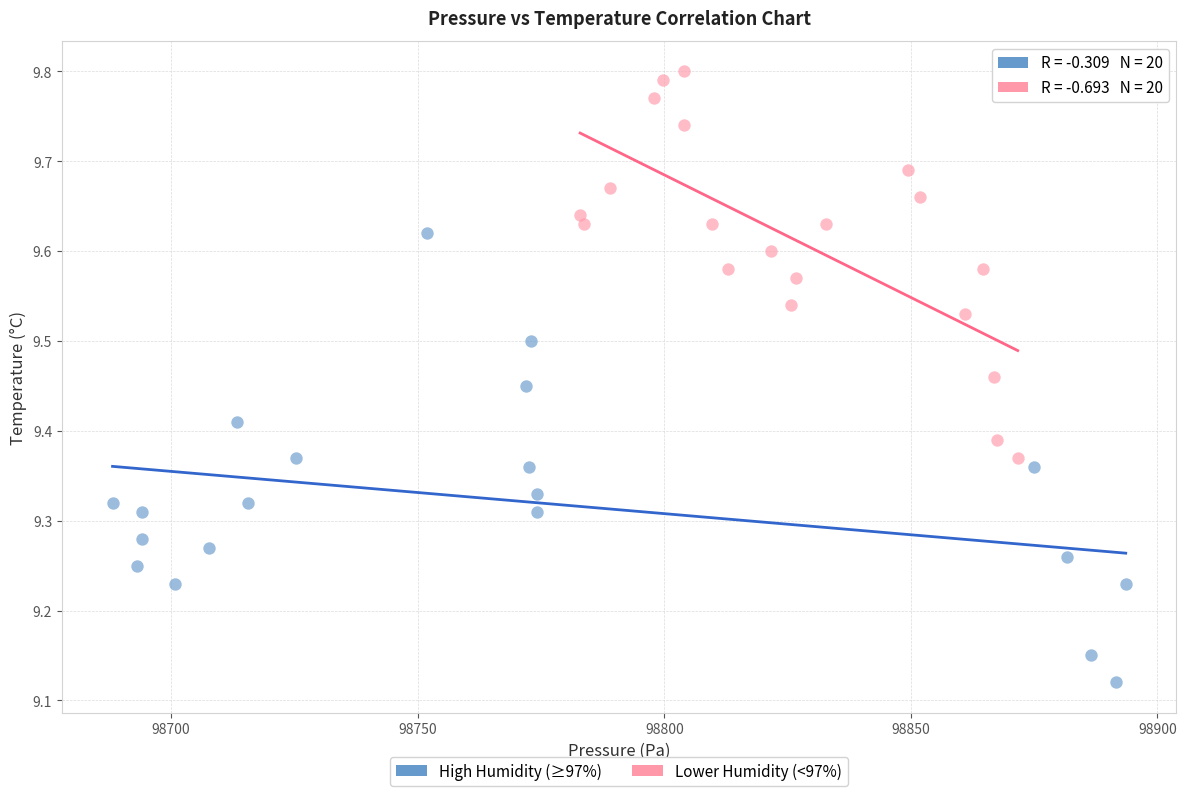

What are all the series names shown in the legend?

High Humidity (≥97%), Lower Humidity (<97%)